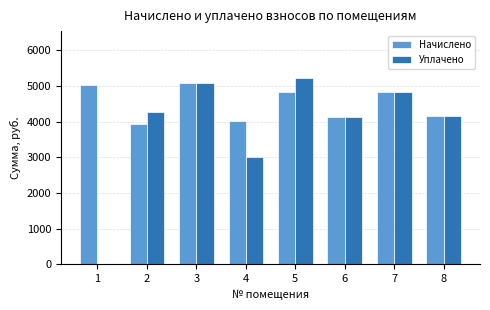

What are all the series names shown in the legend?

Начислено, Уплачено